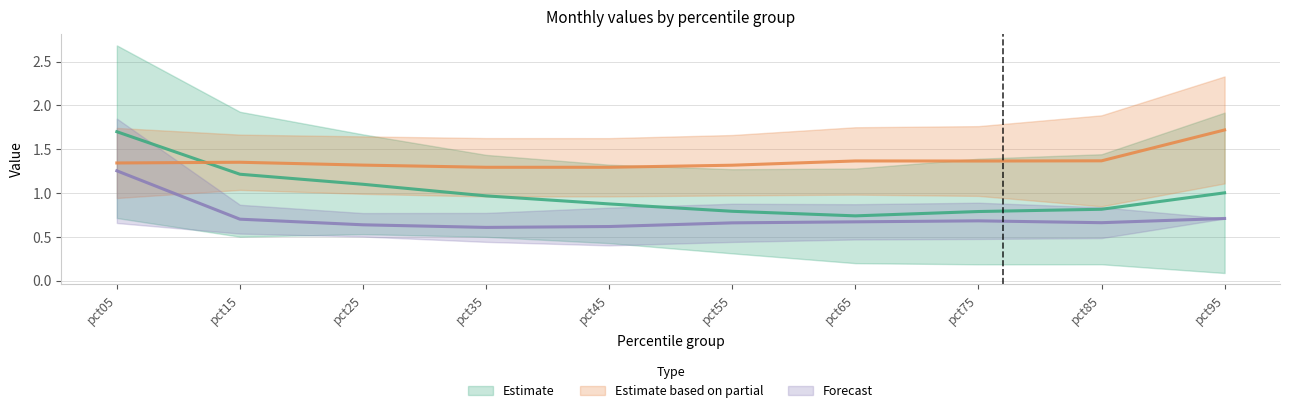

What is the maximum value shown in the chart?

2.7